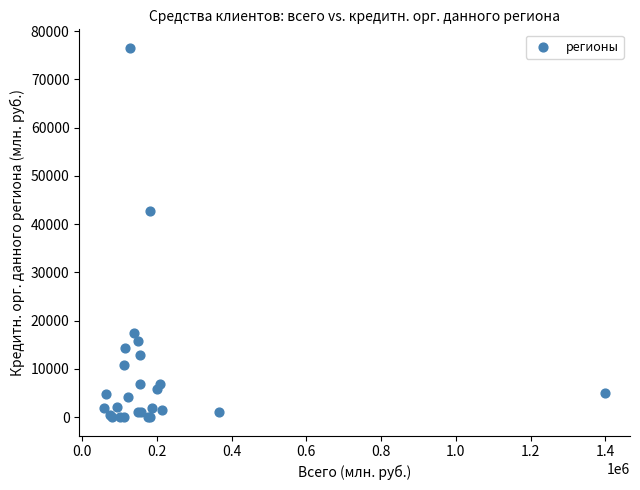

What Y value in the scatter plot is closest to 38278?

42705